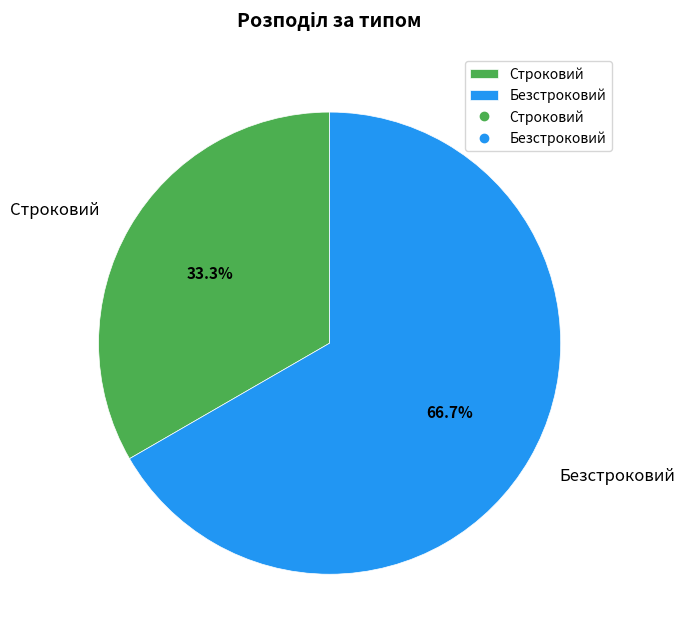

Which slice is the smallest?

Строковий